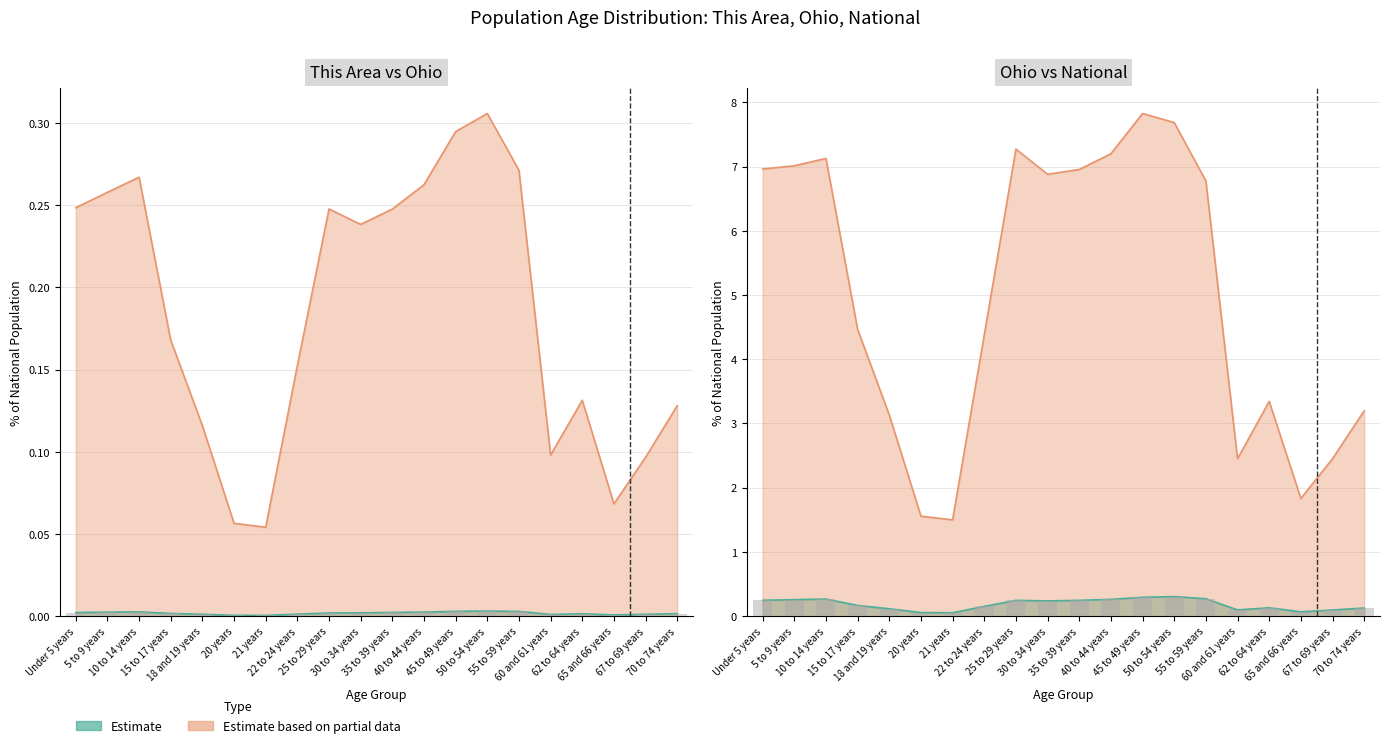

Which has a higher value, 30 to 34 years or 55 to 59 years?

55 to 59 years